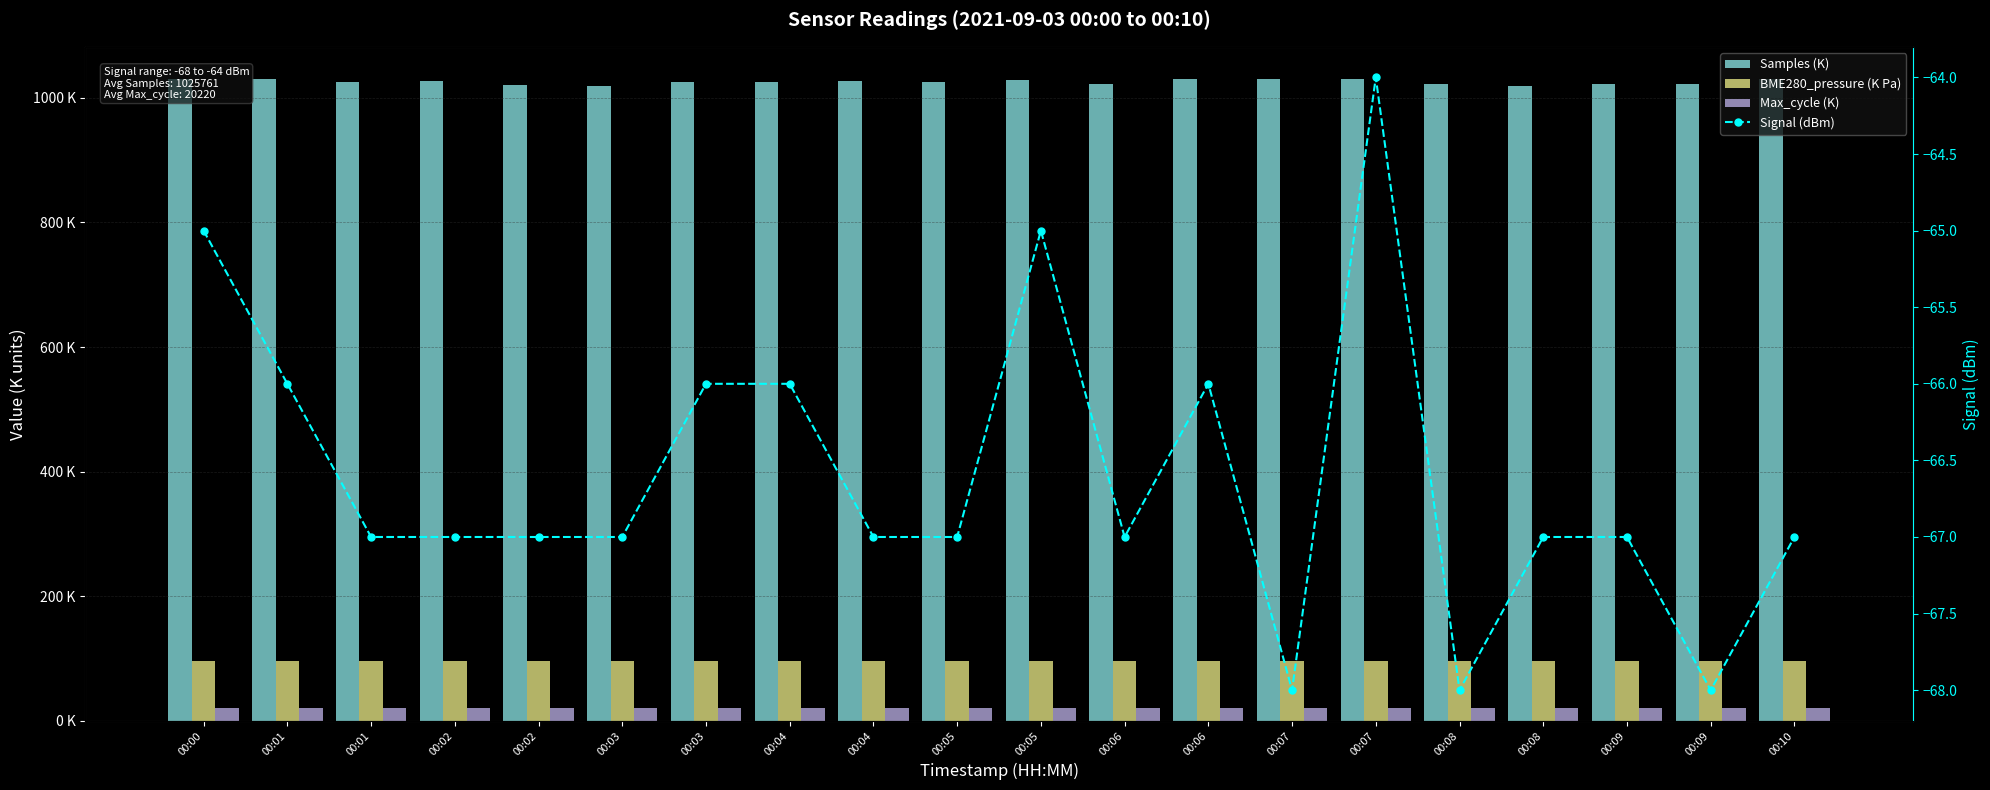

Rank the categories by Max_cycle (K) value from highest to lowest.

00:06, 00:09, 00:03, 00:07, 00:04, 00:09, 00:03, 00:06, 00:08, 00:05, 00:02, 00:02, 00:05, 00:04, 00:01, 00:00, 00:07, 00:01, 00:10, 00:08